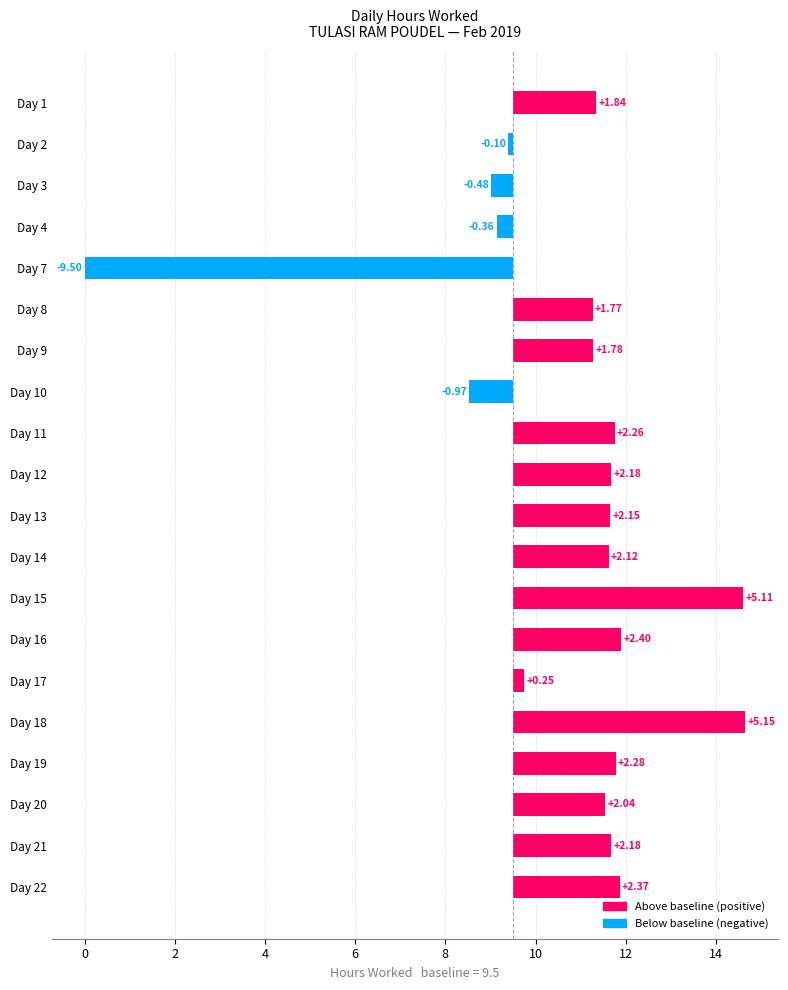

The chart shows a value of 1.0 at Day 21. True or false?

False